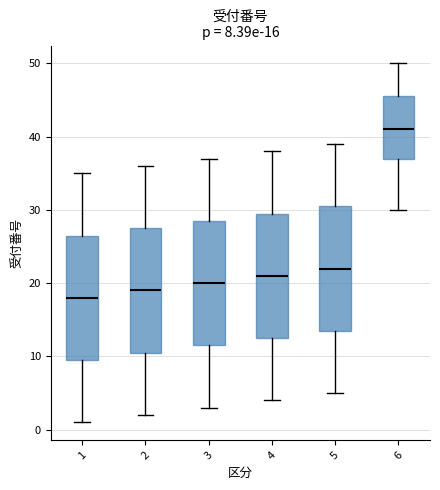

Which box has the lowest median line?

1